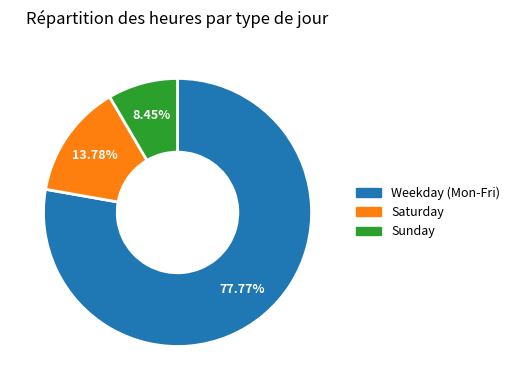

Combined, do Sunday and Weekday (Mon-Fri) account for over 50%?

Yes